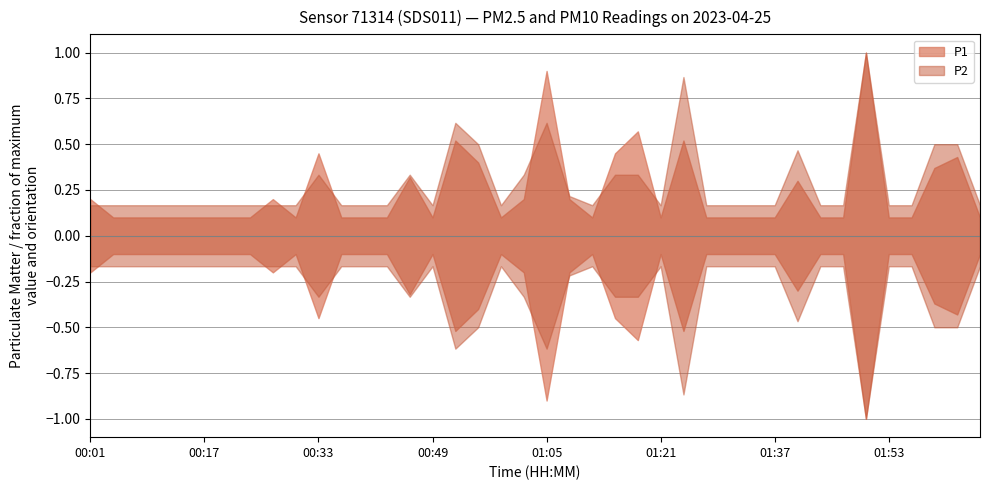

How many P2 values are between 0 and 1?

40